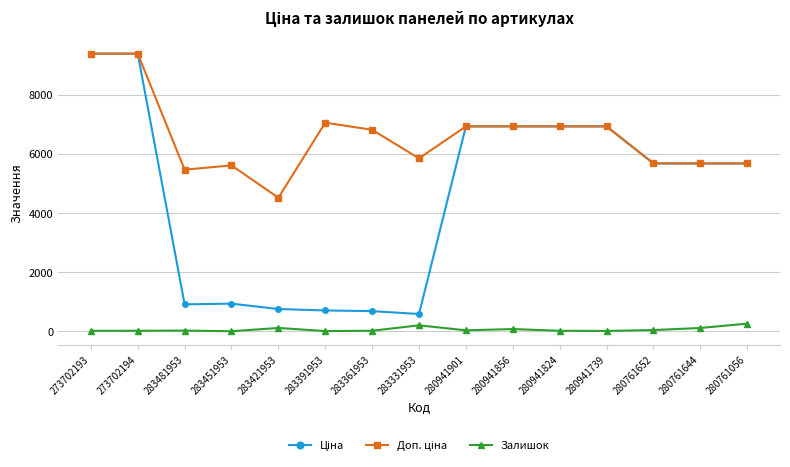

How many lines are shown in the chart?

3